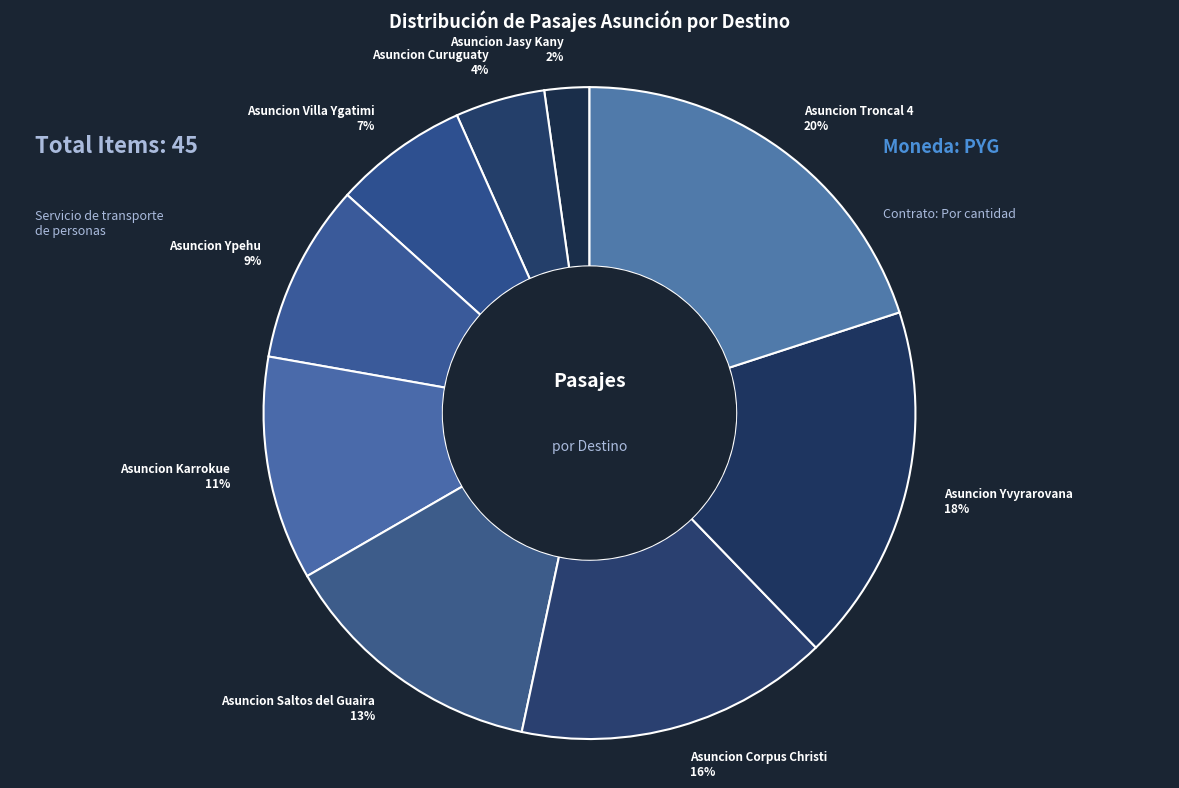

How many segments does this pie chart have?

9